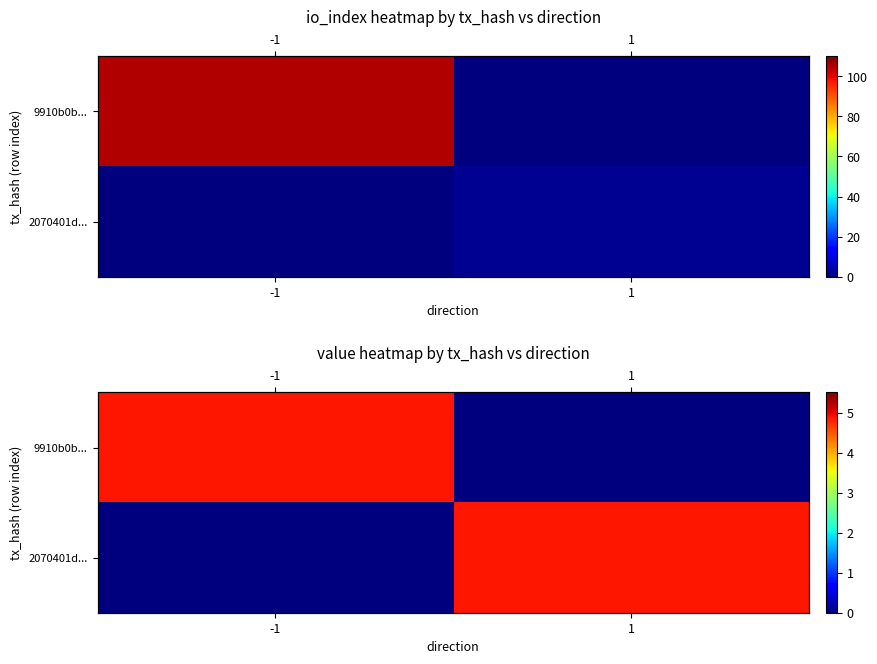

Which series has the widest spread of values?

9910b0b...